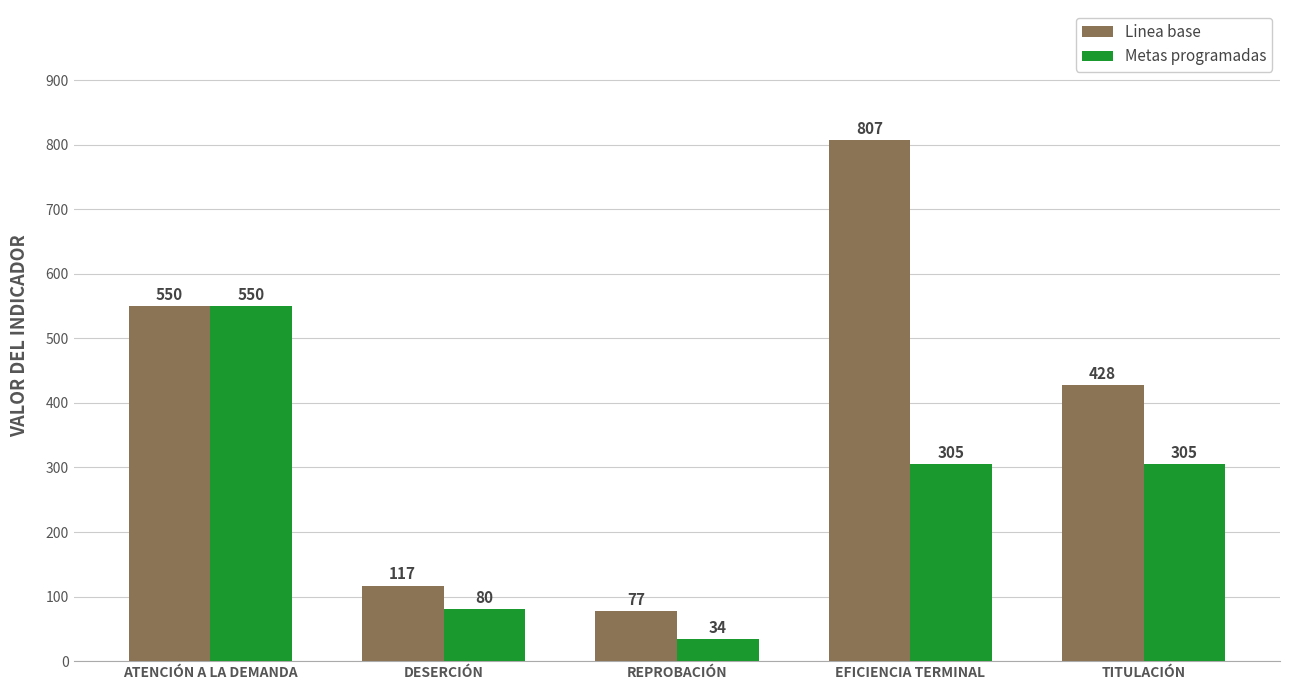

Is the value of Metas programadas at DESERCIÓN greater than the value of Linea base at ATENCIÓN A LA DEMANDA?

No